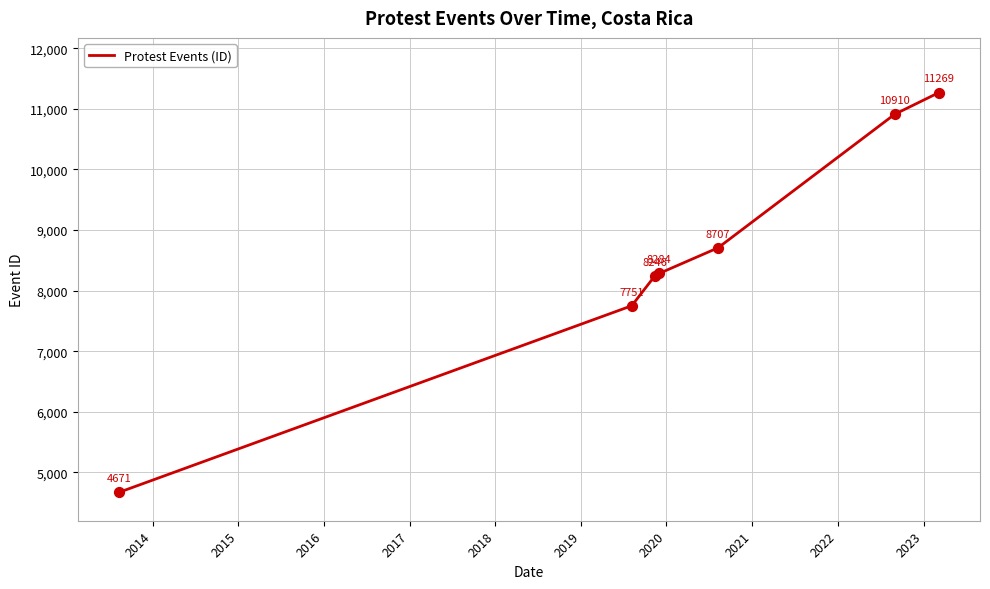

What is the difference between the second highest and second lowest values?

3159